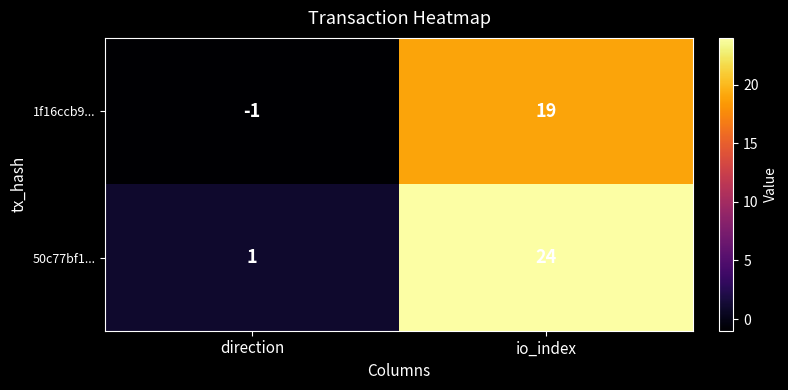

Which series has the widest spread of values?

50c77bf1...